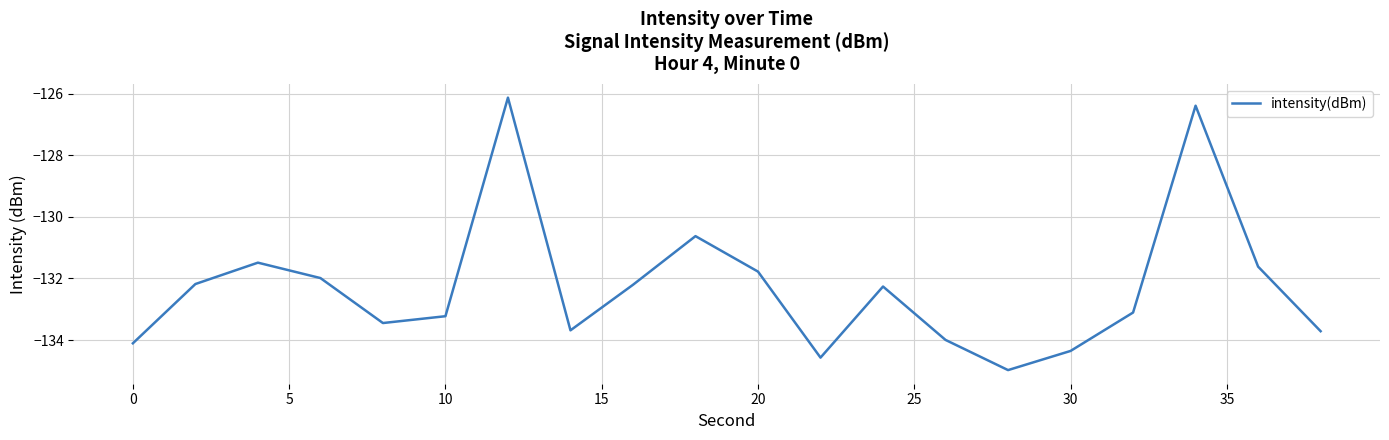

How many categories are shown in the chart?

20